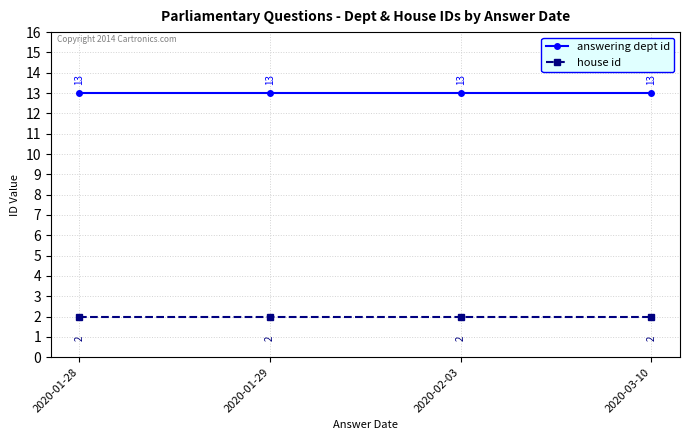

How many series are shown in this chart?

2